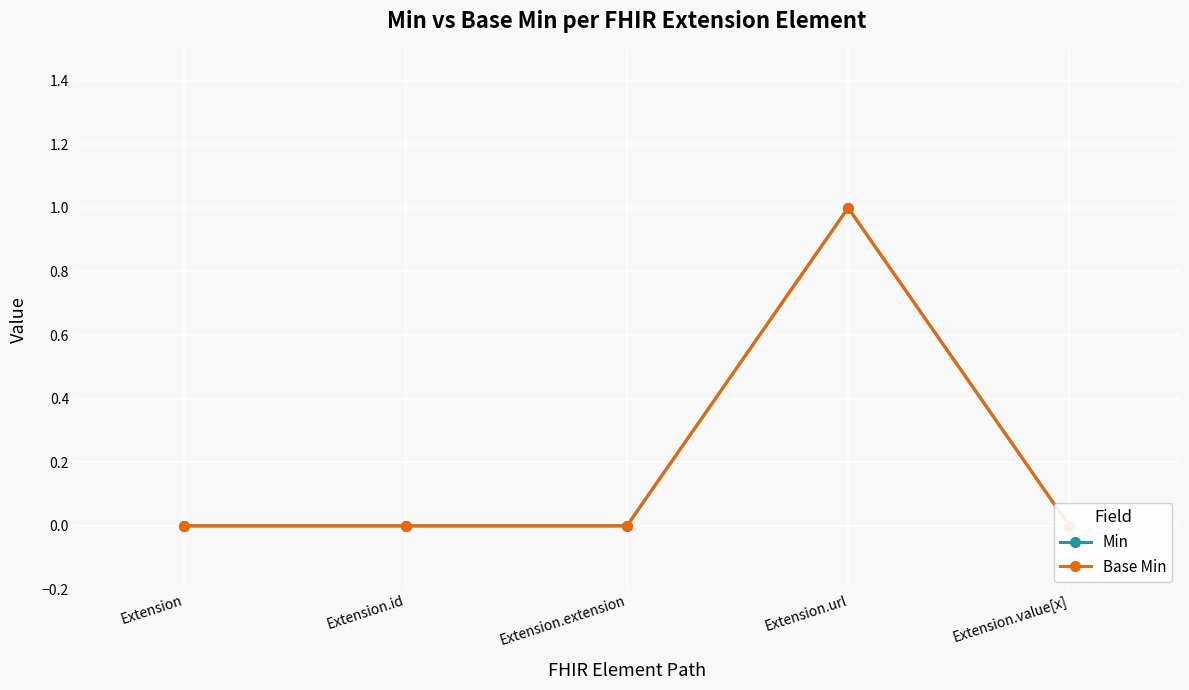

How many categories are shown in the chart?

5